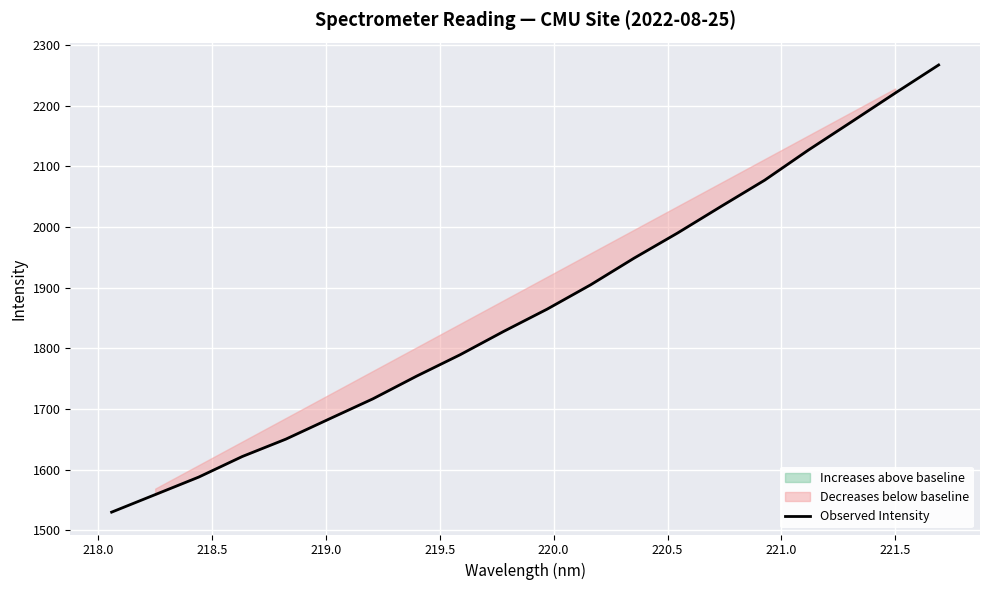

How many values are below 1864?

10